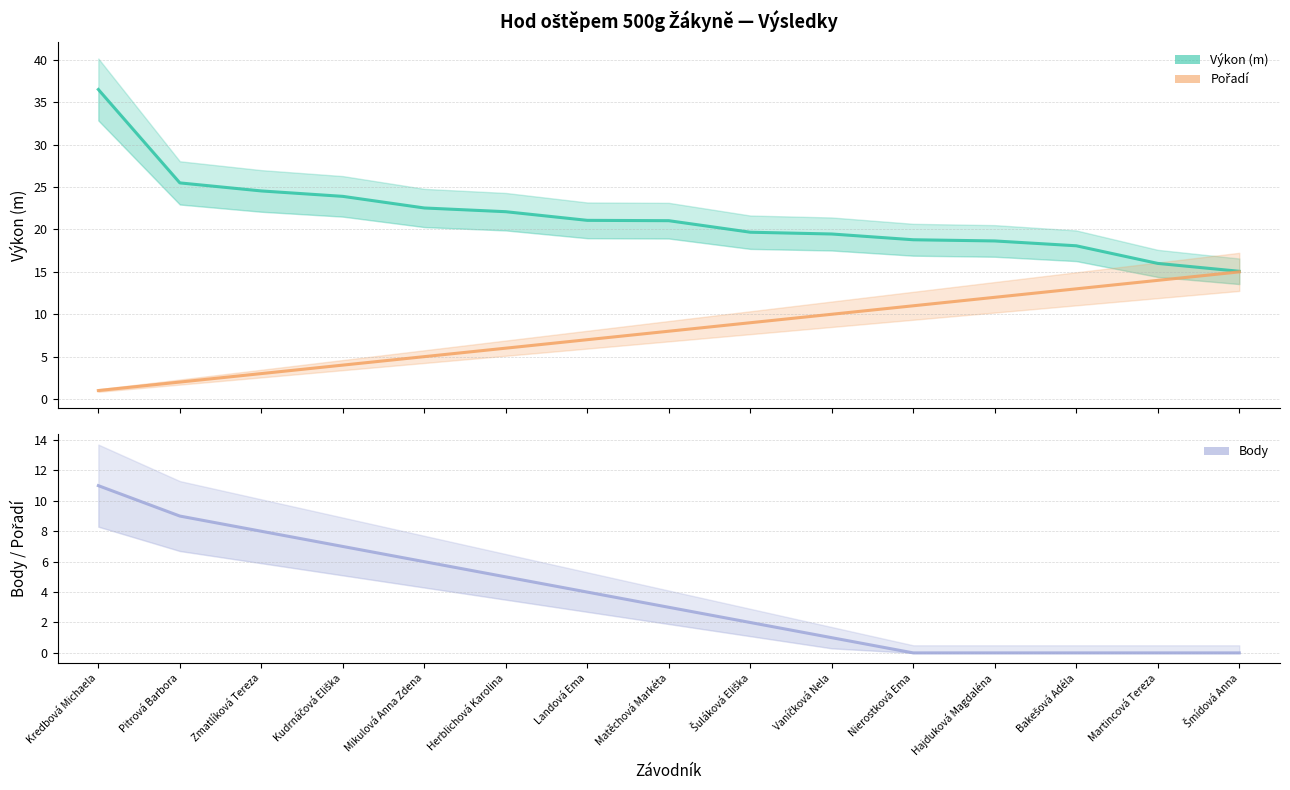

What is the value of the Výkon point at the 13th from the left?

18.1